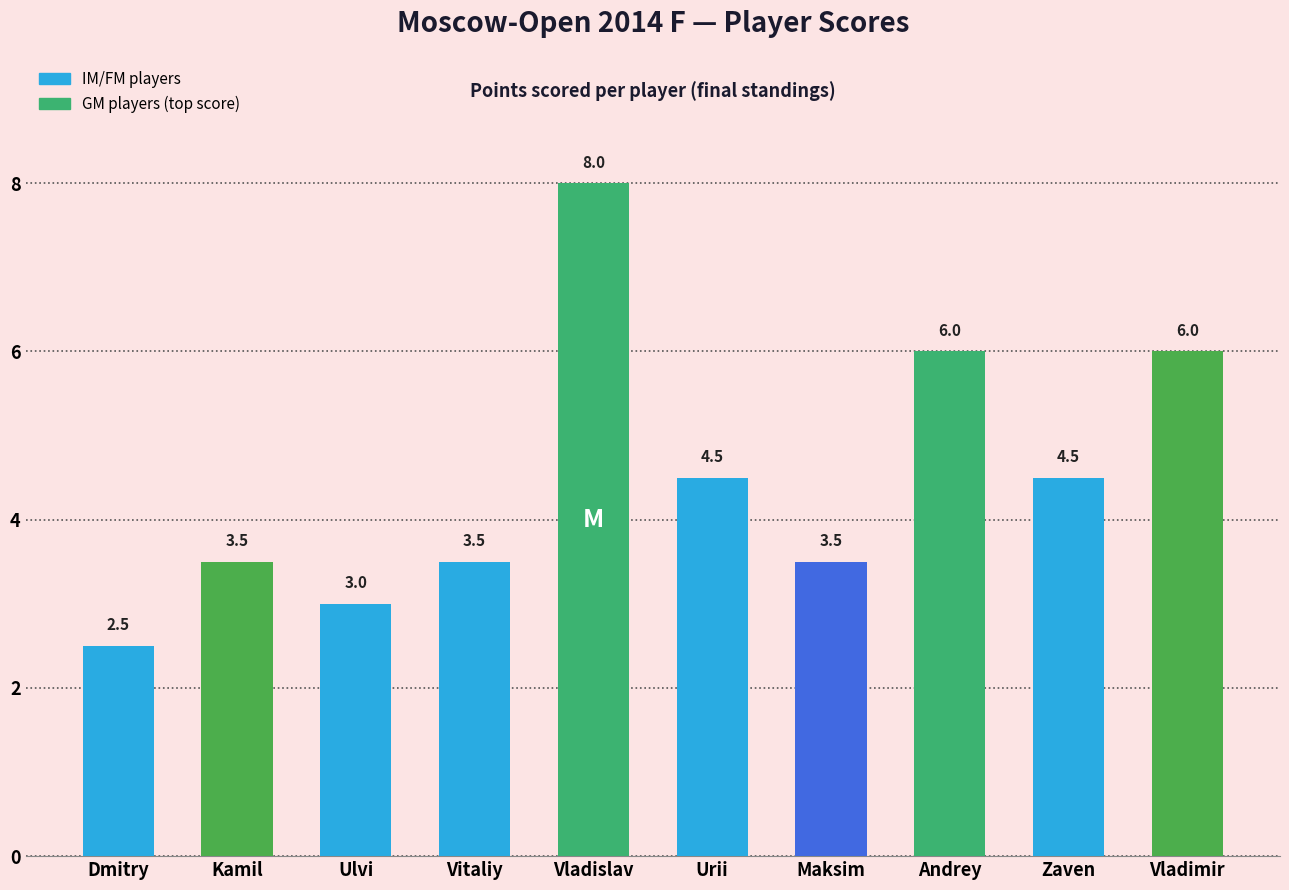

Reading left to right, what are all the values shown in this chart?

2.5	3.5	3.0	3.5	8.0	4.5	3.5	6.0	4.5	6.0